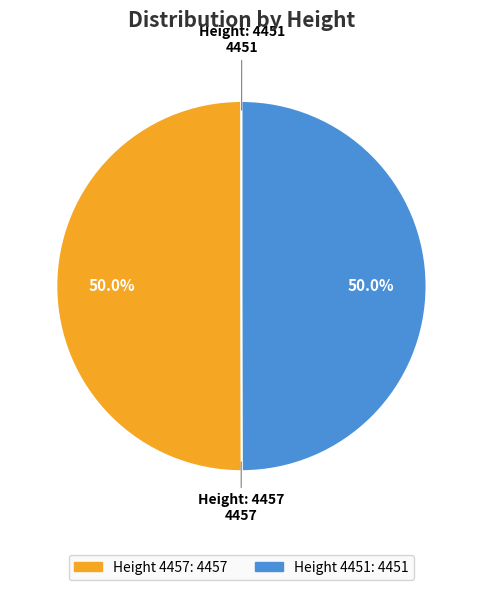

Approximately how many times larger is the value at 4457 compared to 4451?

1.0